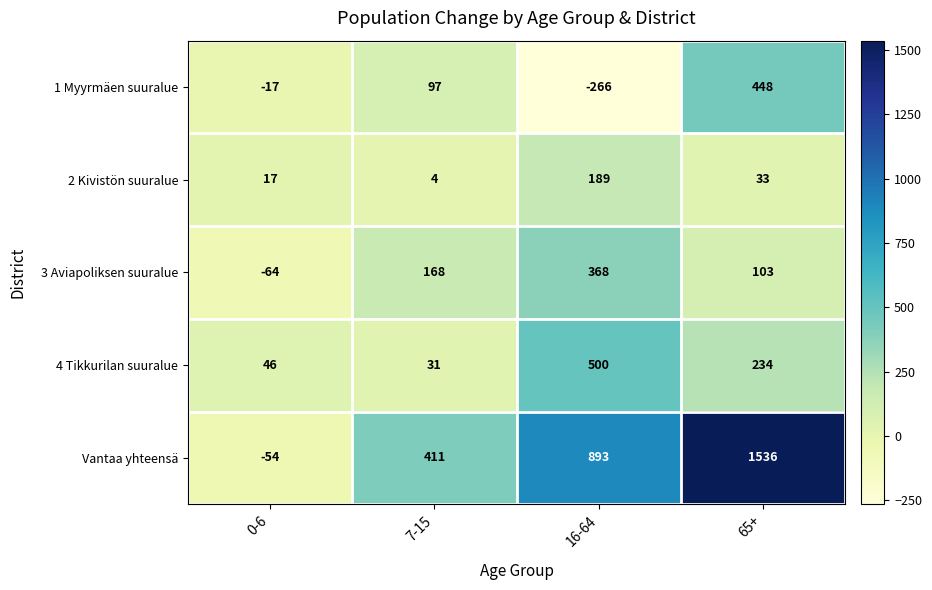

True or false: 3 Aviapoliksen suuralue has a value of -64 at 0-6.

True